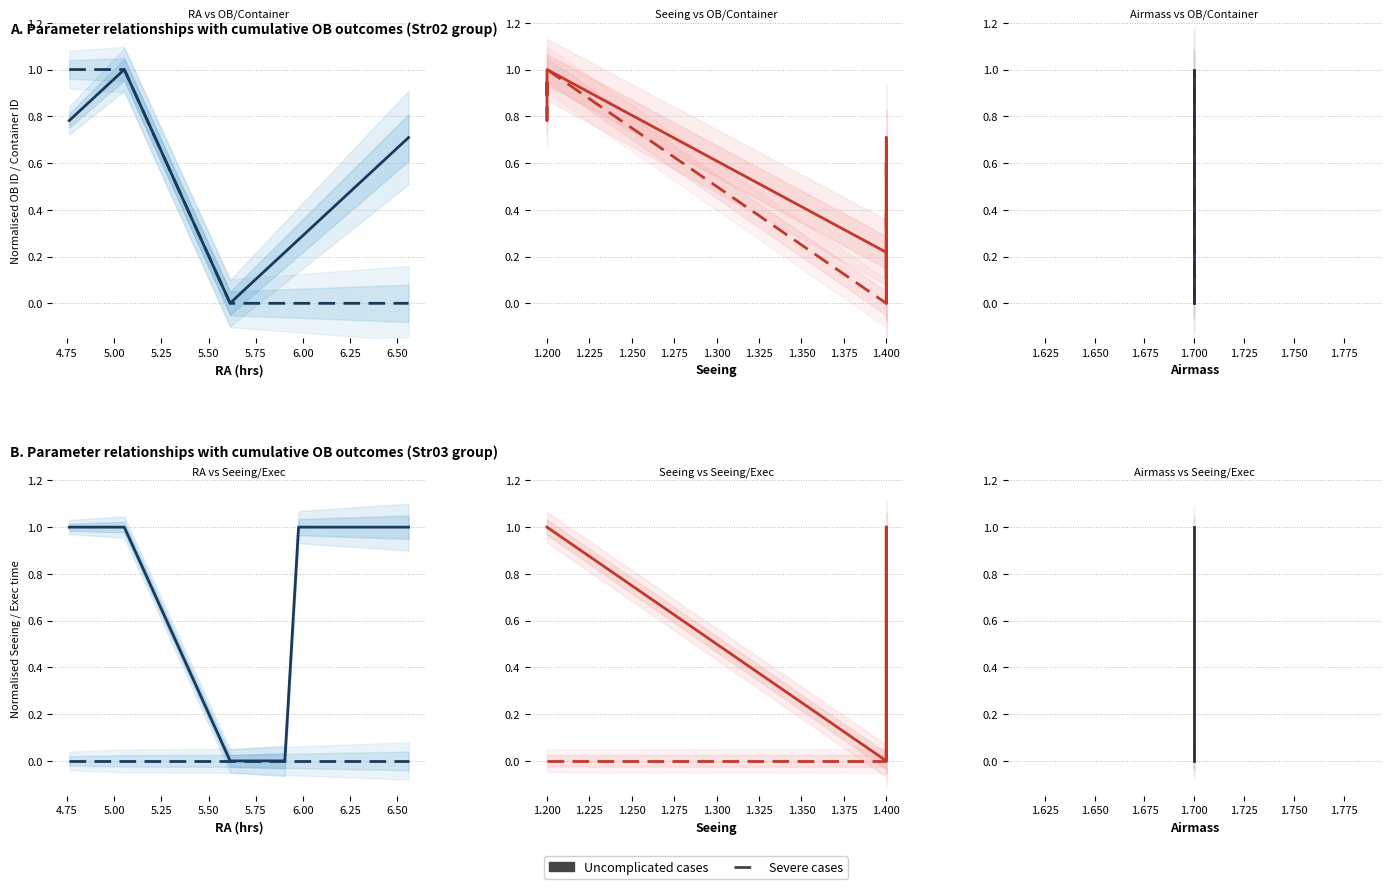

True or false: Severe cases has more than 2 interior local peaks.

False